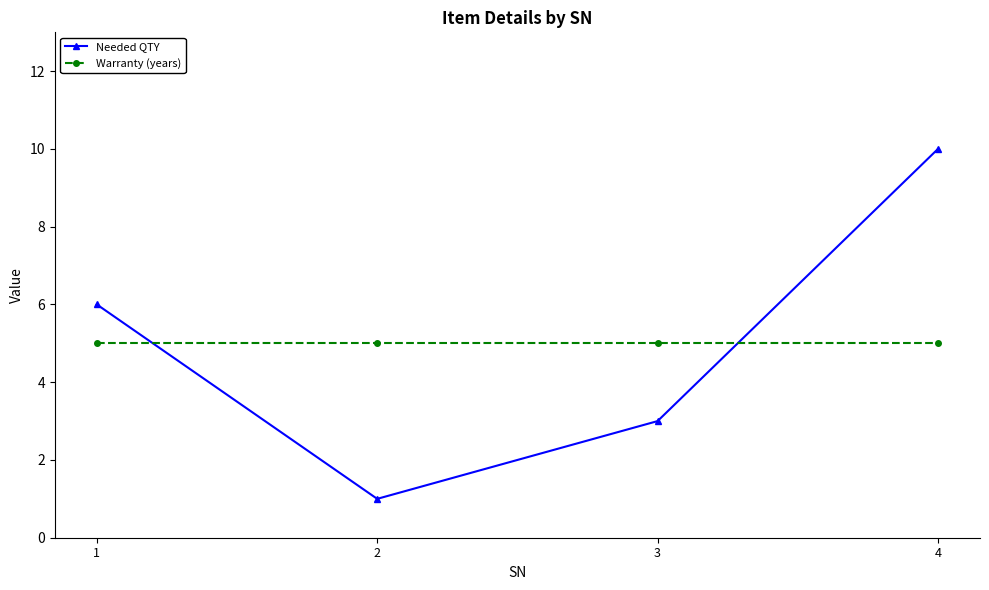

Which series changed the most between 1 and 2?

Needed QTY